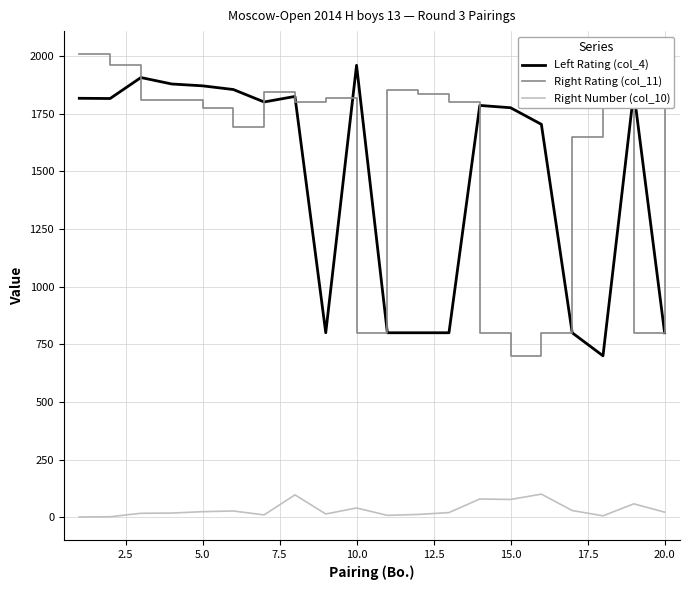

True or false: Right Number (col_10) and Left Rating (col_4) cross at least once.

False